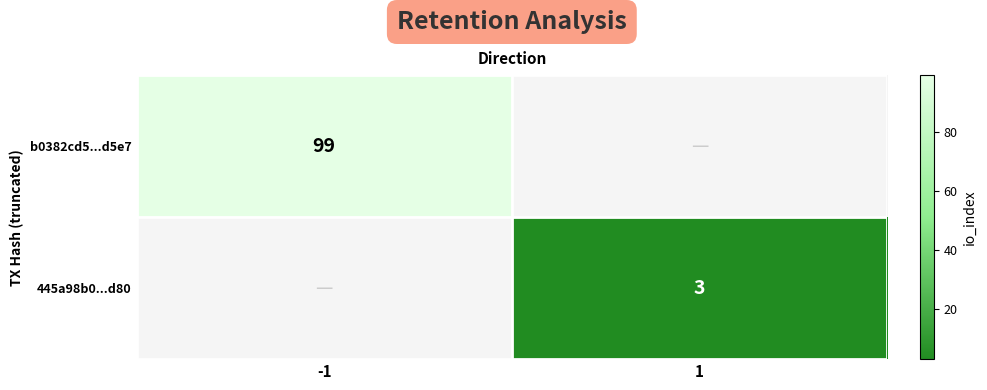

What is the smallest value displayed?

3.0